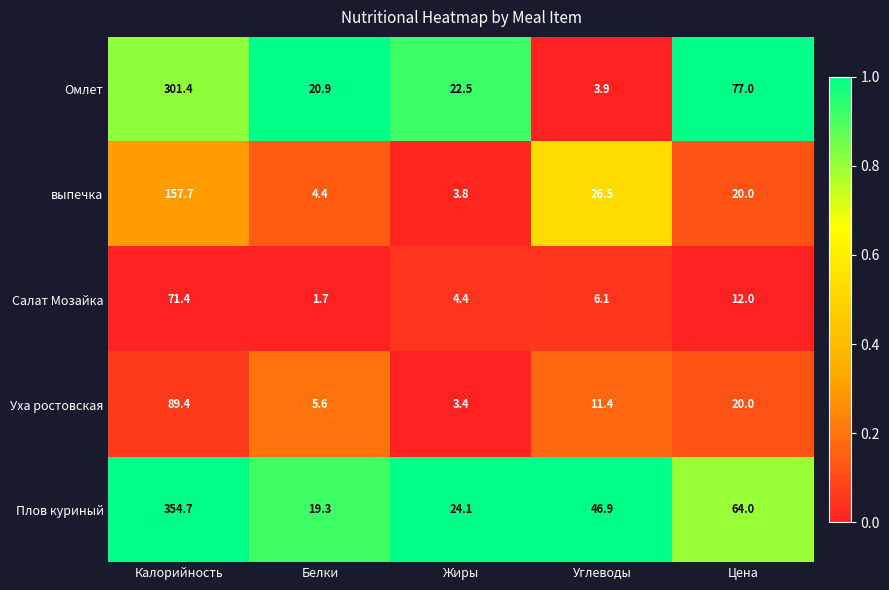

What is the sum of all Салат Мозайка values?

95.6